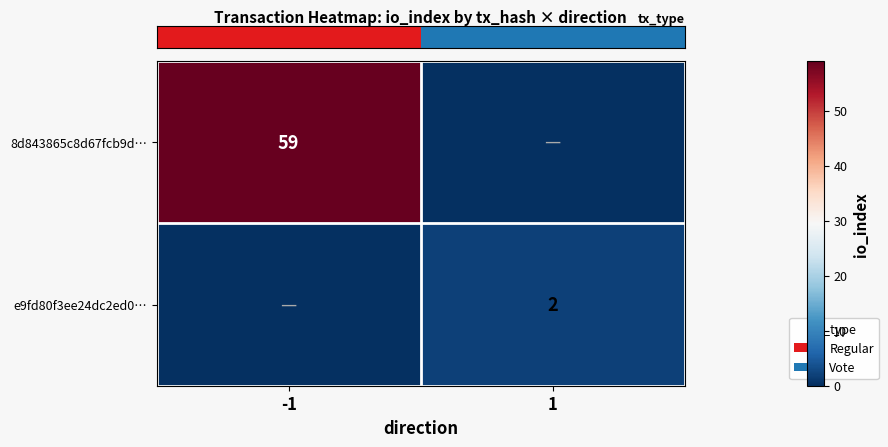

How many series are shown in this chart?

2